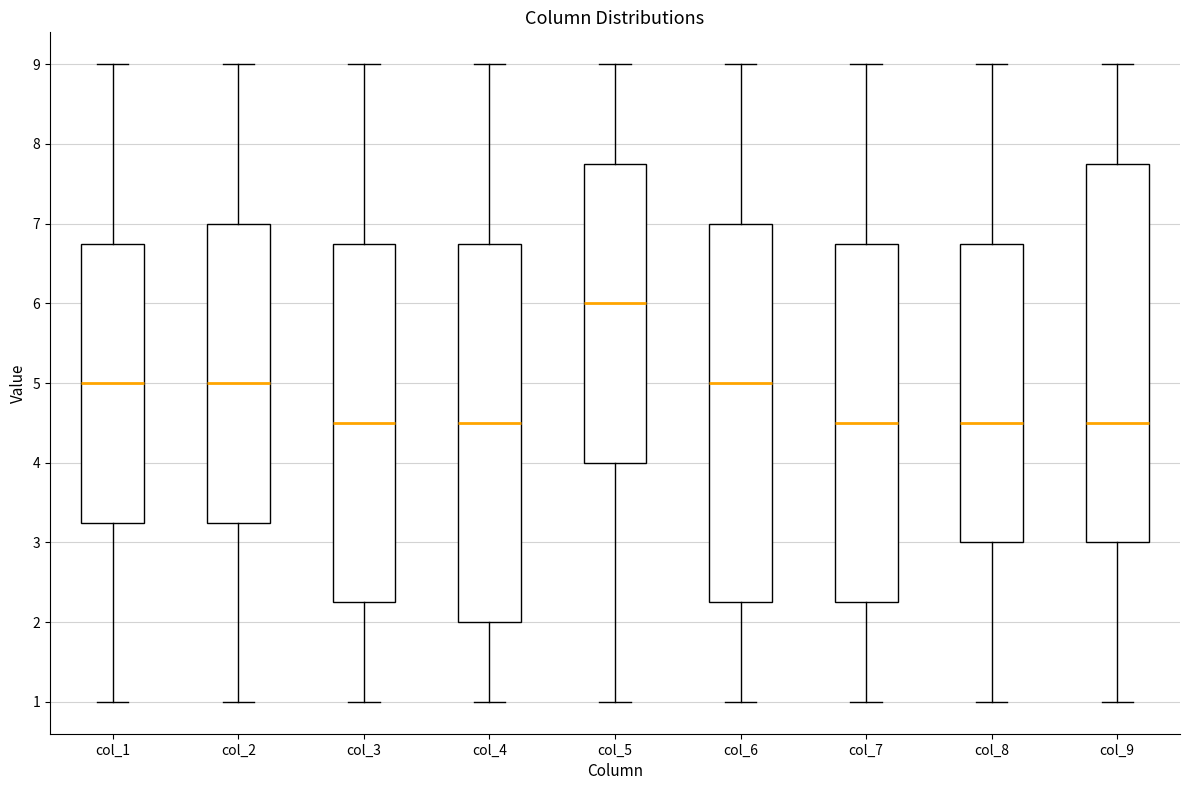

Reading left to right, transcribe this box plot: for each box, give where its median line is, the range the box spans, and where its two whiskers end, as read against the y-axis. The values are not printed on the chart, so give them approximately, as read against the axis.

col_1: median 5.0, box 3.3 to 6.8, whiskers 1.0 to 9.0
col_2: median 5.0, box 3.3 to 7.0, whiskers 1.0 to 9.0
col_3: median 4.5, box 2.3 to 6.8, whiskers 1.0 to 9.0
col_4: median 4.5, box 2.0 to 6.8, whiskers 1.0 to 9.0
col_5: median 6.0, box 4.0 to 7.8, whiskers 1.0 to 9.0
col_6: median 5.0, box 2.3 to 7.0, whiskers 1.0 to 9.0
col_7: median 4.5, box 2.3 to 6.8, whiskers 1.0 to 9.0
col_8: median 4.5, box 3.0 to 6.8, whiskers 1.0 to 9.0
col_9: median 4.5, box 3.0 to 7.8, whiskers 1.0 to 9.0